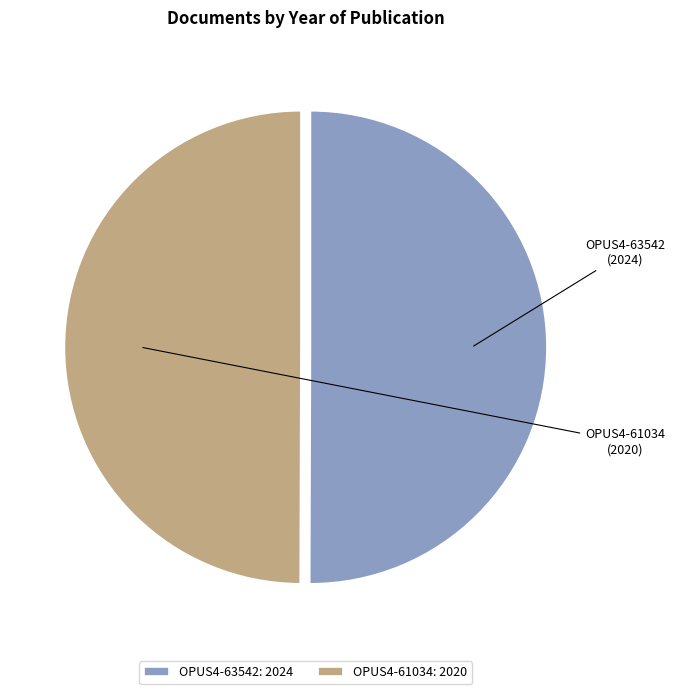

What portion of the pie excludes OPUS4-63542?

50.0%